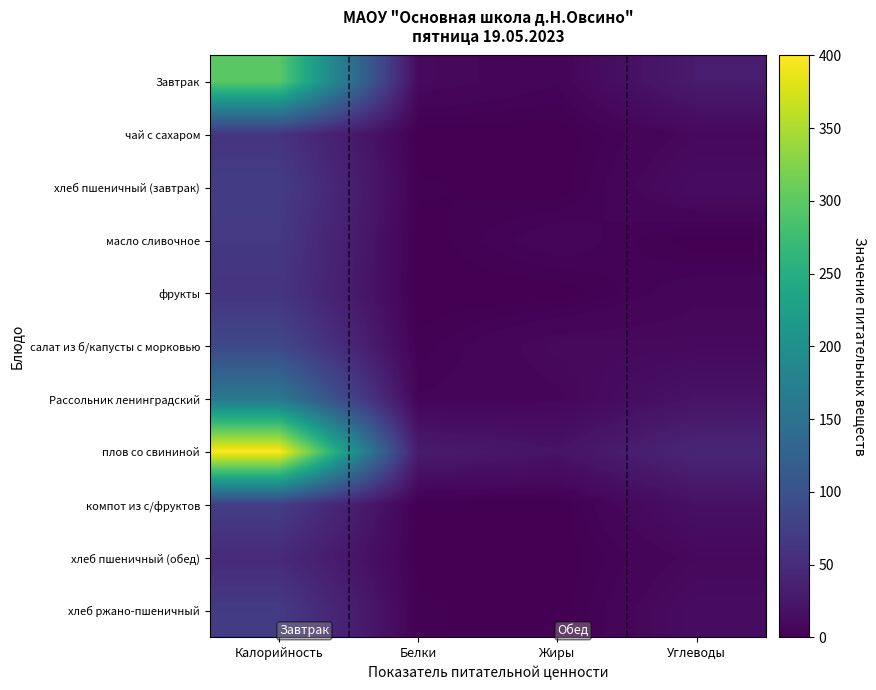

Reading left to right, list all the values displayed in this chart.

Завтрак: Калорийность=298	Белки=10	Жиры=5	Углеводы=30
чай с сахаром: Калорийность=60	Белки=0	Жиры=0	Углеводы=9
хлеб пшеничный (завтрак): Калорийность=72	Белки=2	Жиры=0	Углеводы=14
масло сливочное: Калорийность=66	Белки=0	Жиры=7	Углеводы=0
фрукты: Калорийность=61	Белки=0	Жиры=0	Углеводы=7
салат из б/капусты с морковью: Калорийность=87	Белки=2	Жиры=10	Углеводы=10
Рассольник ленинградский: Калорийность=161	Белки=5	Жиры=7	Углеводы=21
плов со свининой: Калорийность=400	Белки=30	Жиры=21	Углеводы=42
компот из с/фруктов: Калорийность=73	Белки=0	Жиры=0	Углеводы=18
хлеб пшеничный (обед): Калорийность=48	Белки=1	Жиры=0	Углеводы=9
хлеб ржано-пшеничный: Калорийность=69	Белки=2	Жиры=0	Углеводы=14